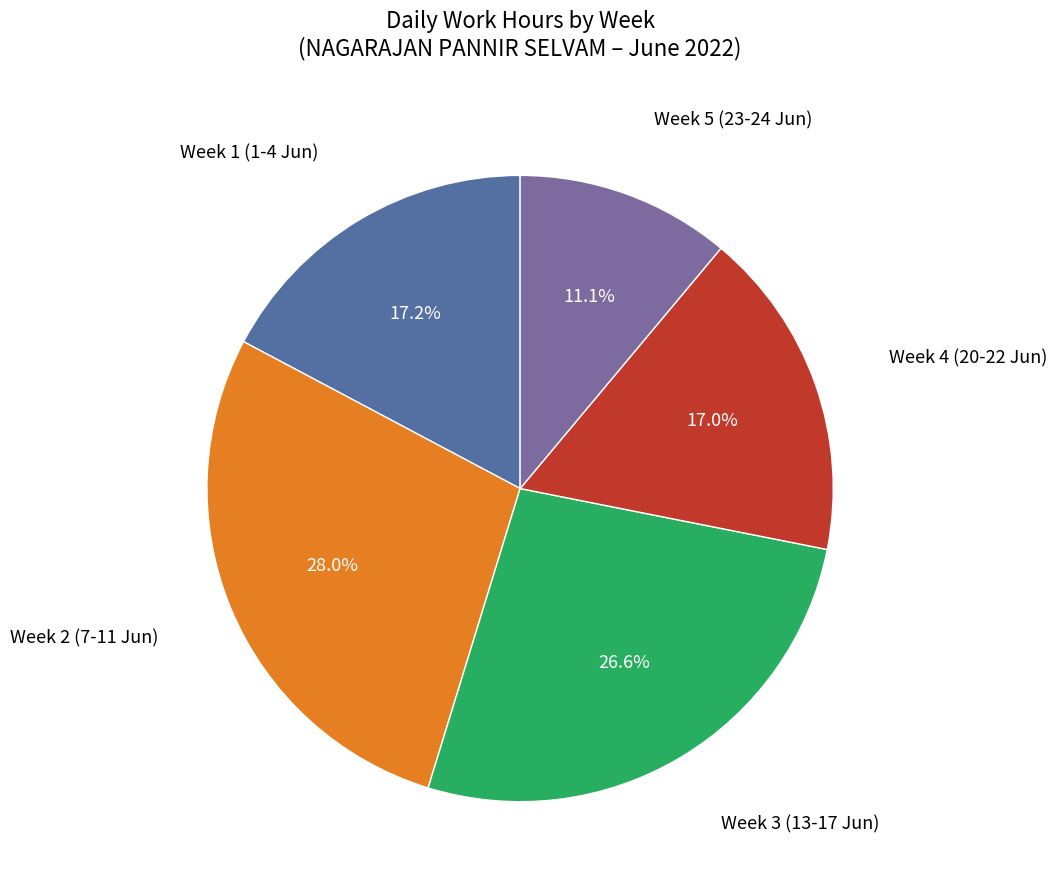

Does any single category account for the majority?

No